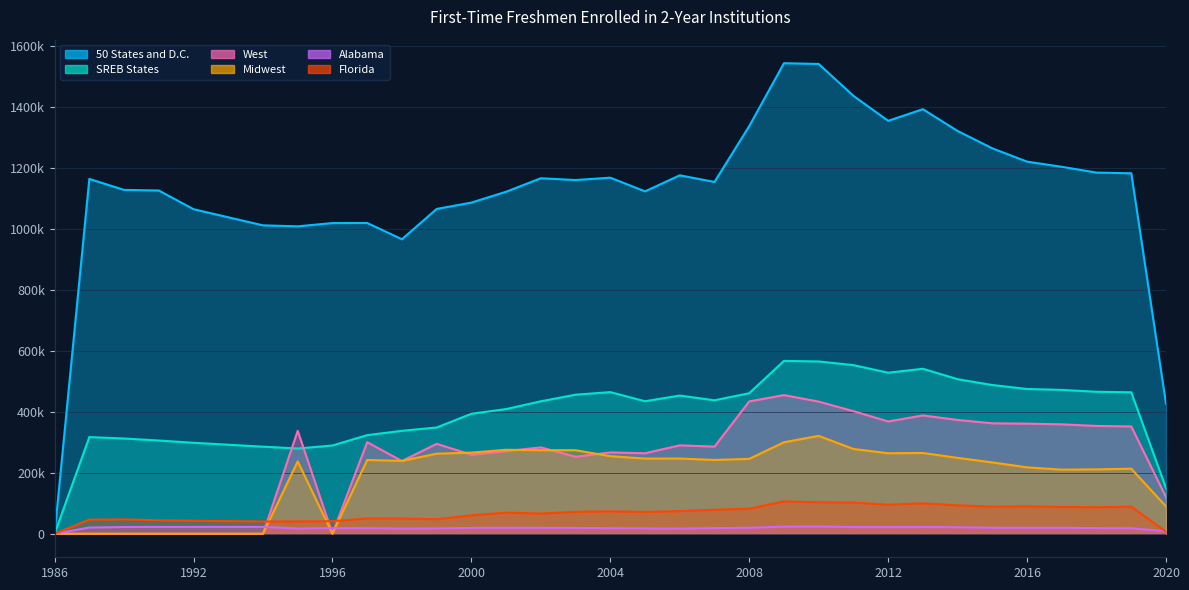

At which category does 50 States and D.C. reach its first local valley?

1995